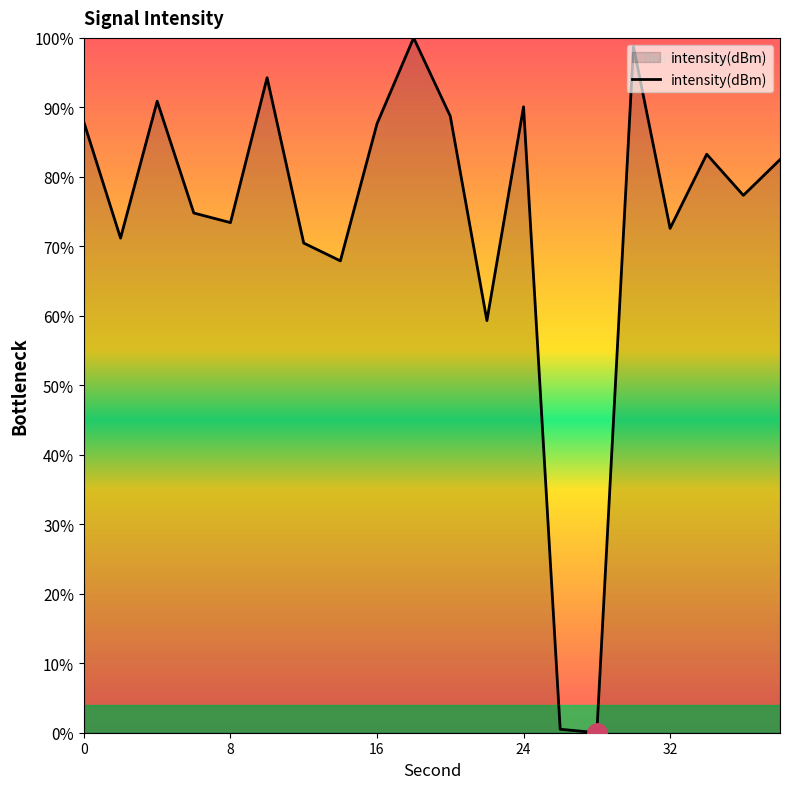

Count the number of categories in the chart.

20